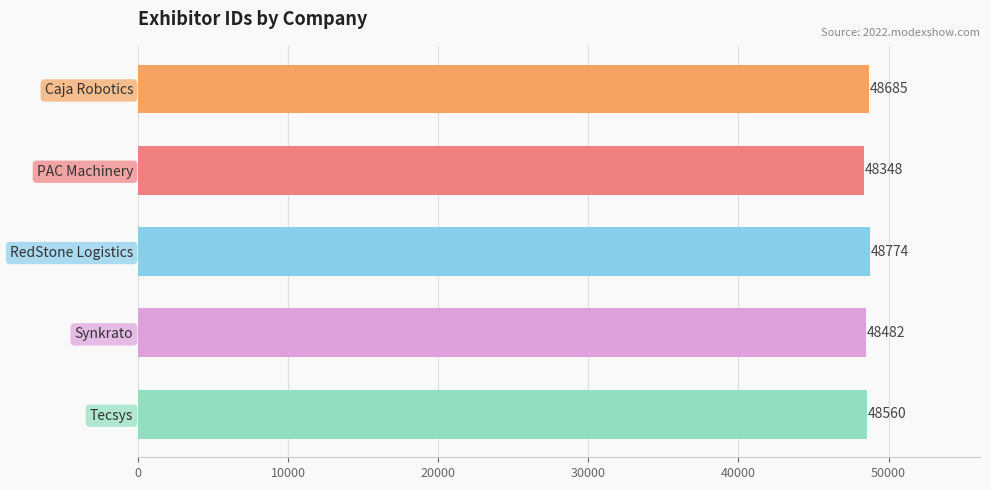

Reading top to bottom, list all the values displayed in this chart.

48685	48348	48774	48482	48560